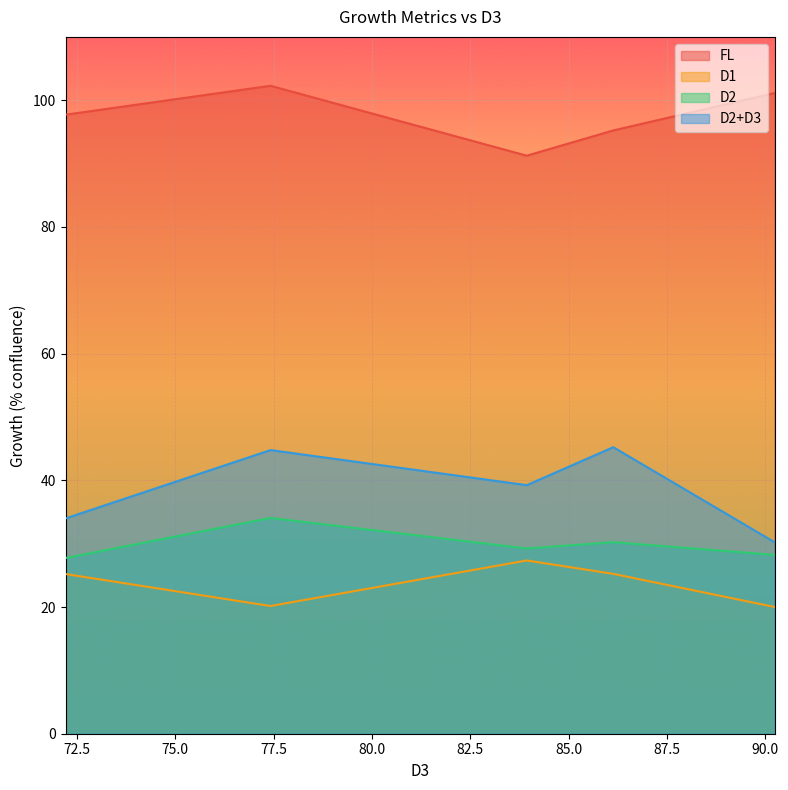

What is the approximate value of D2+D3 at 83.93524623?

39.2